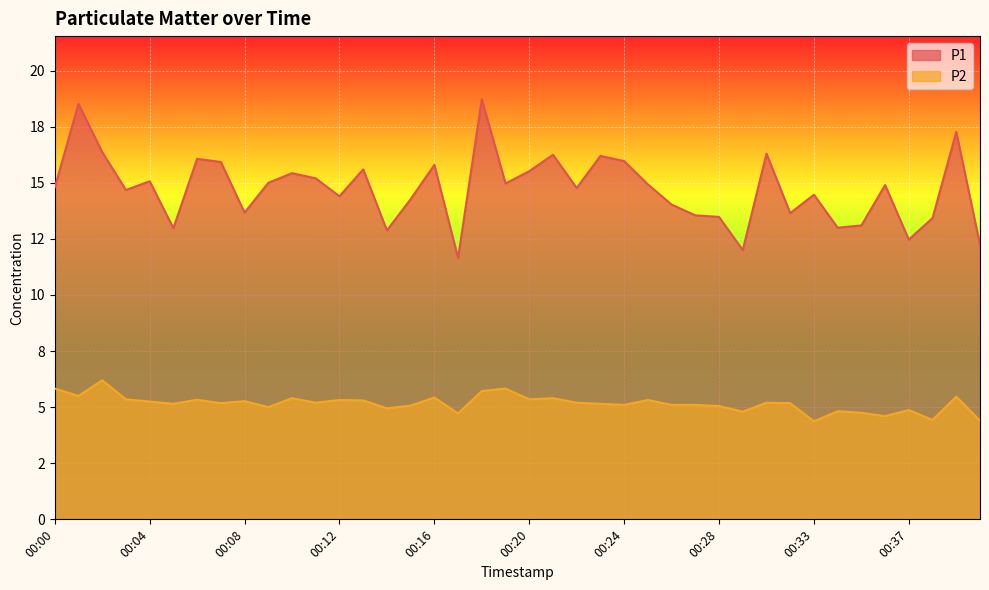

At how many categories does at least one series exceed 13?

33